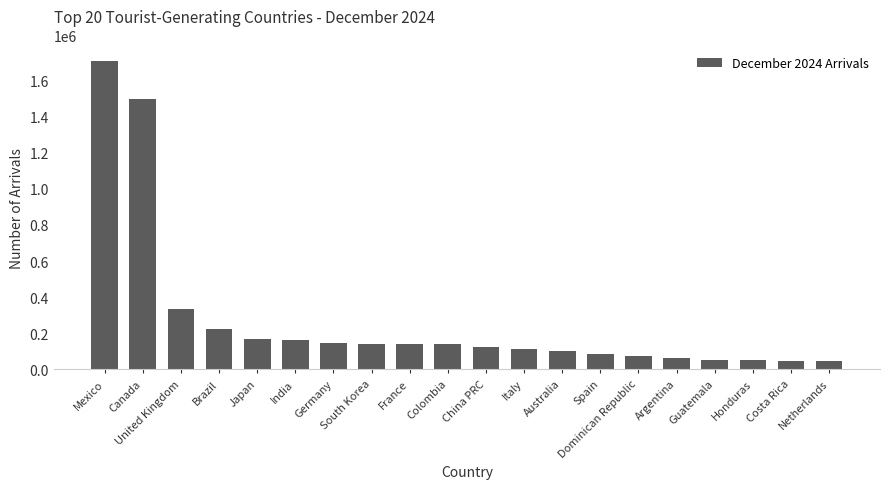

Does the chart contain any negative values?

No